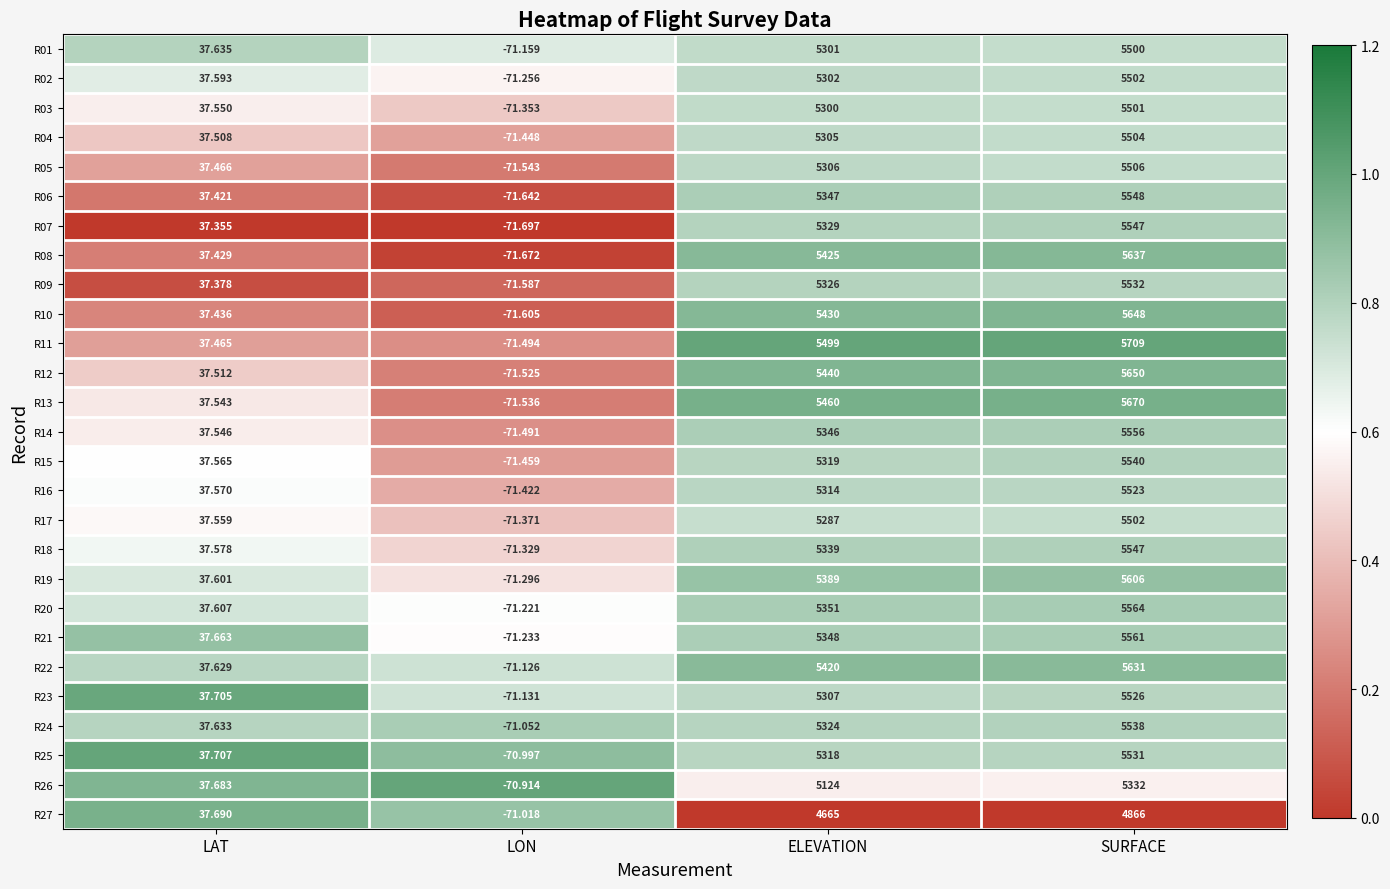

Which series has the largest total across all categories?

R11